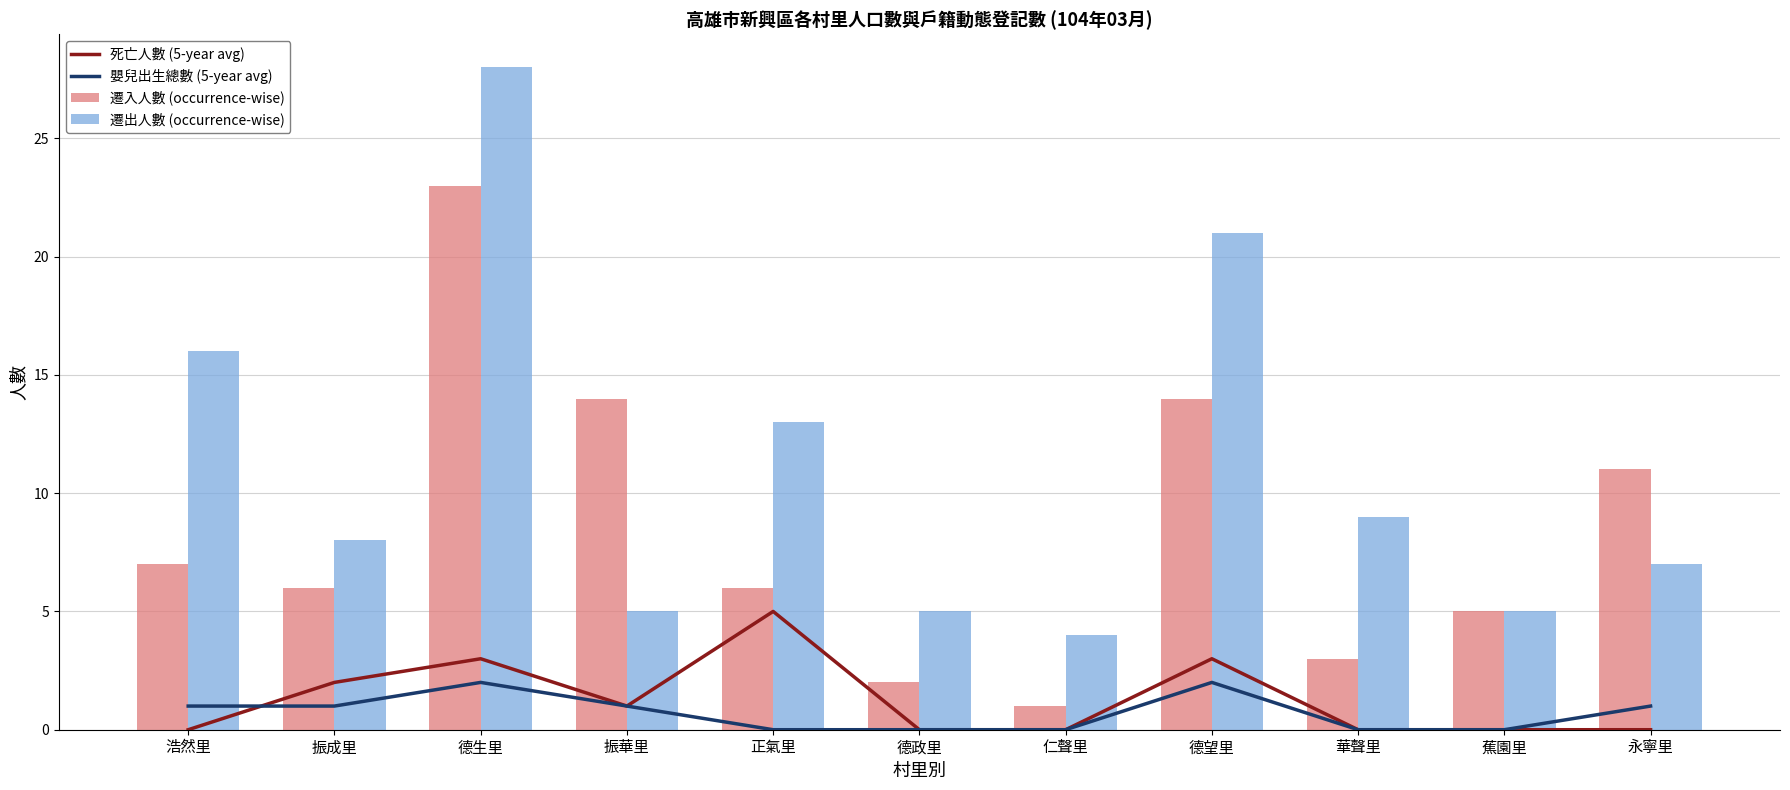

Count the number of data series in this chart.

4